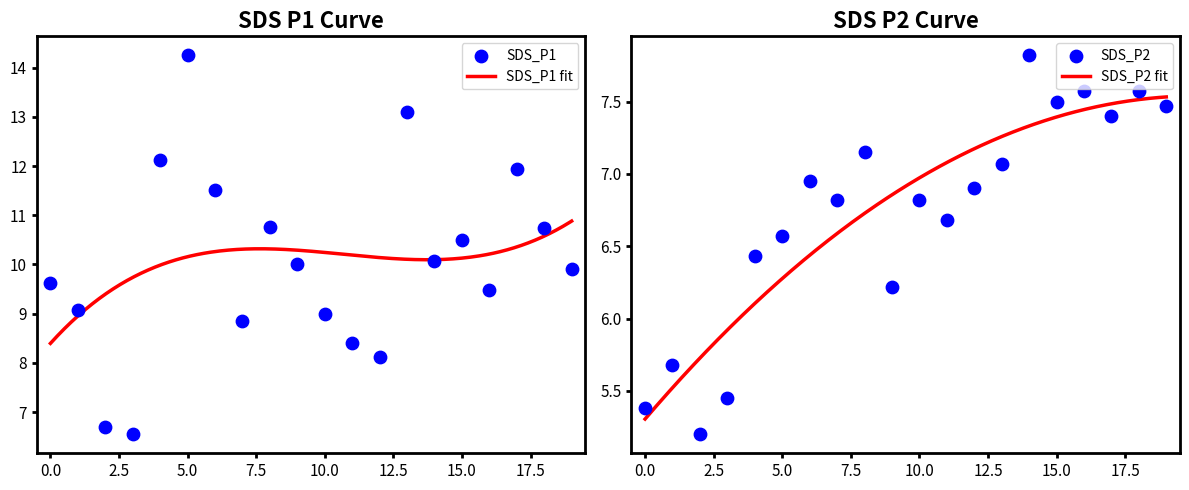

Which series has the largest total across all categories?

SDS_P1